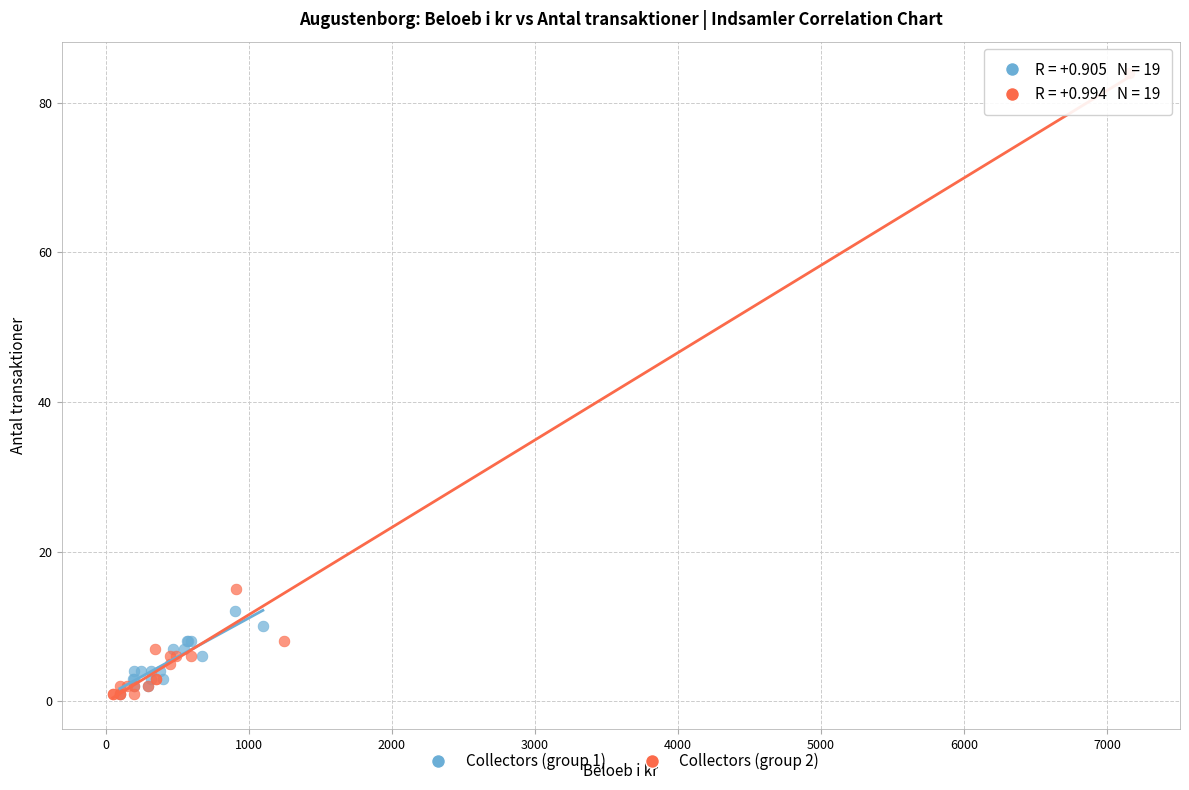

Which series has the largest Y range (max minus min)?

Collectors (group 2)